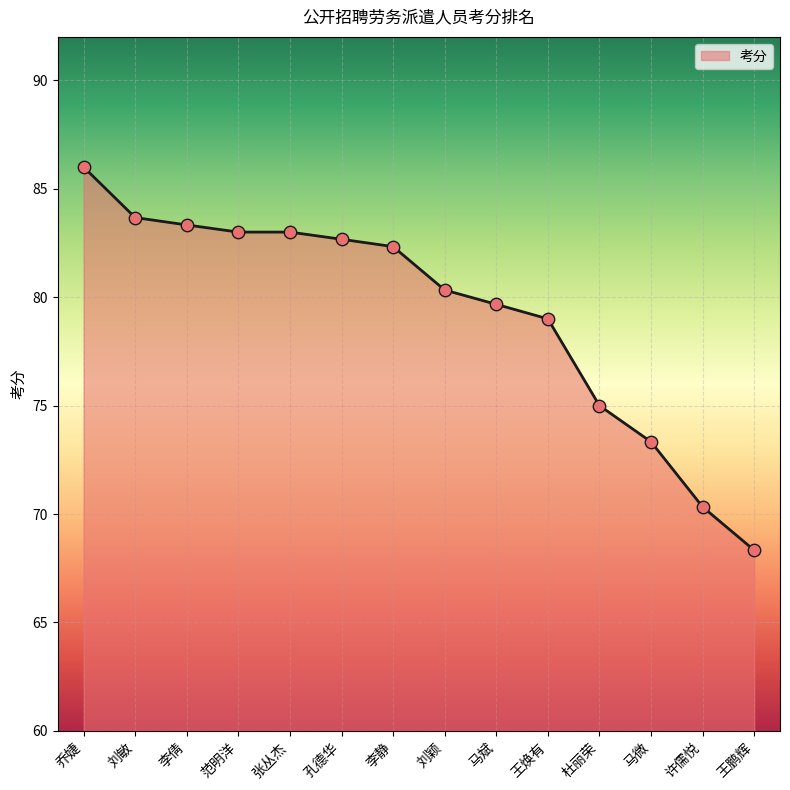

What is the ratio of the value at 张丛杰 to the value at 王鹏辉?

1.2